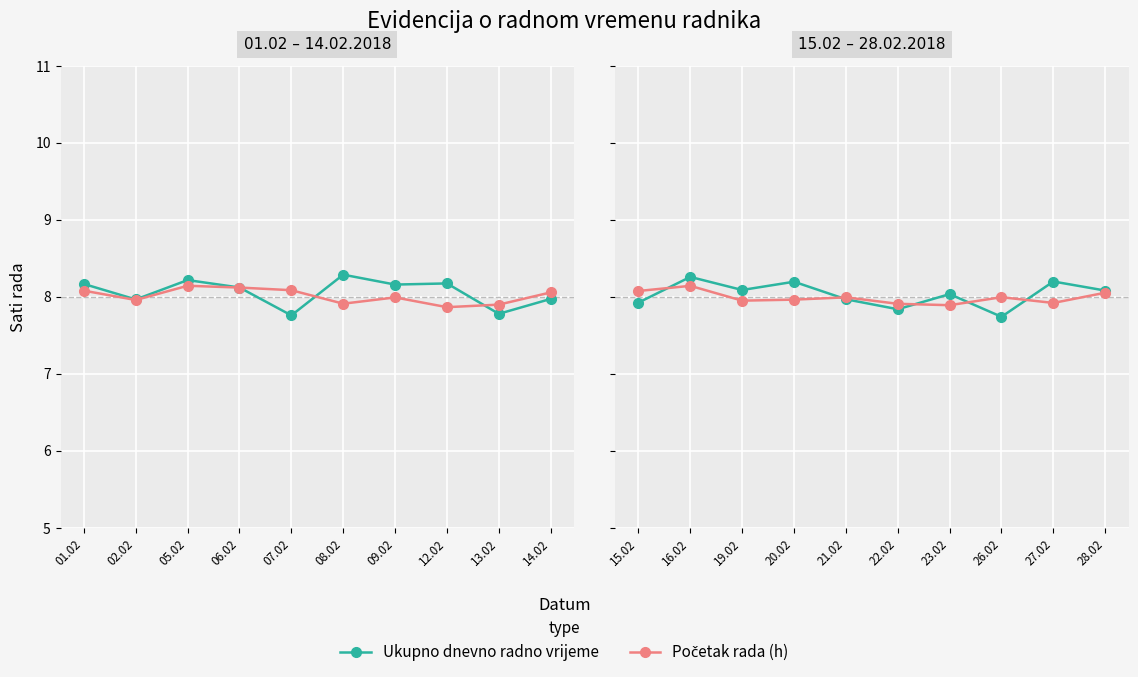

What is the label of the 3rd point from the left?

19.02